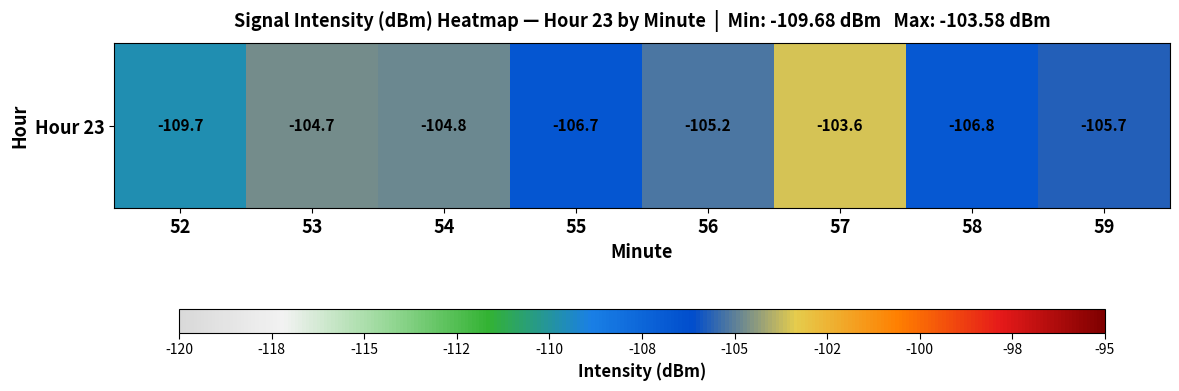

Rank the categories by value from lowest to highest.

52, 58, 55, 59, 56, 54, 53, 57